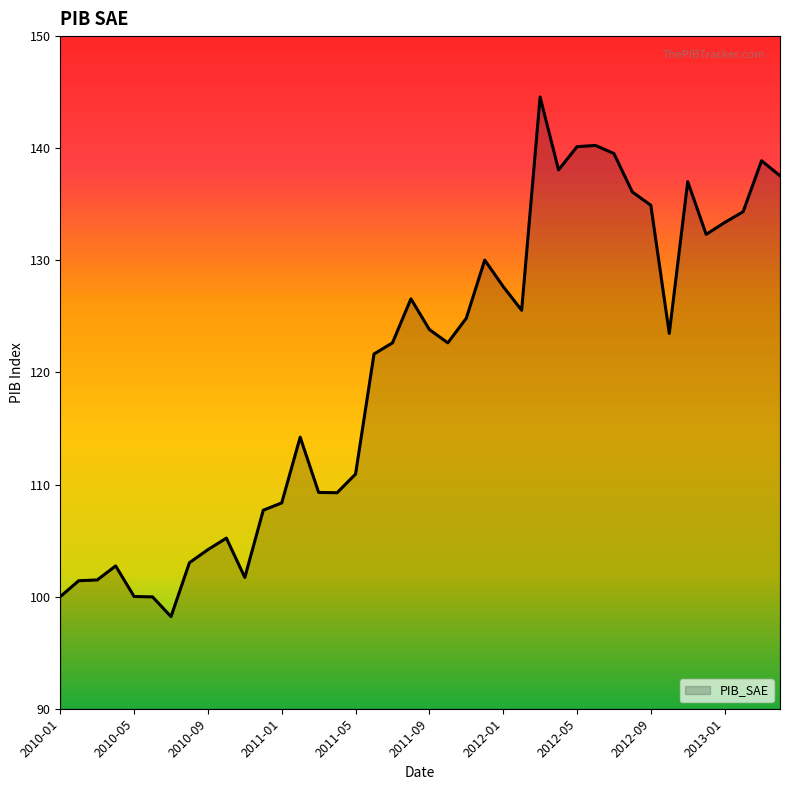

What is the minimum value shown in the chart?

98.2